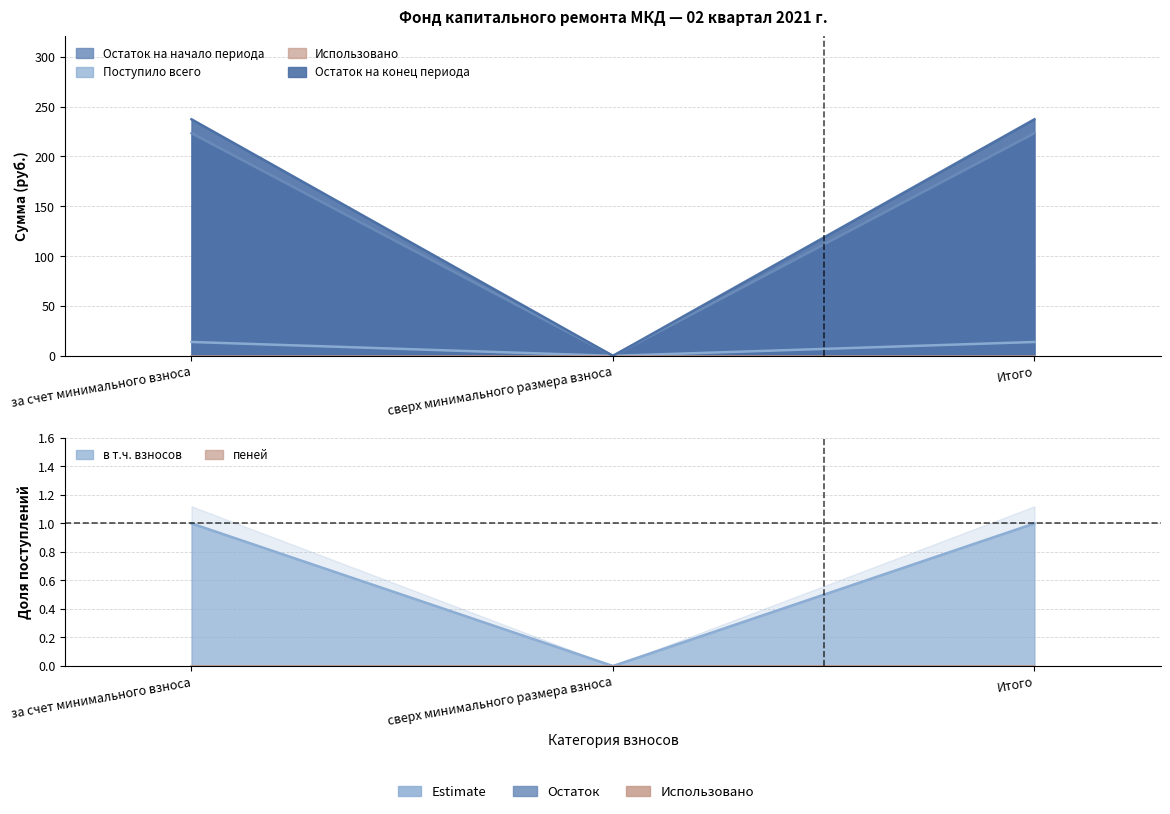

How many data points in Остаток на начало периода are above 223?

2